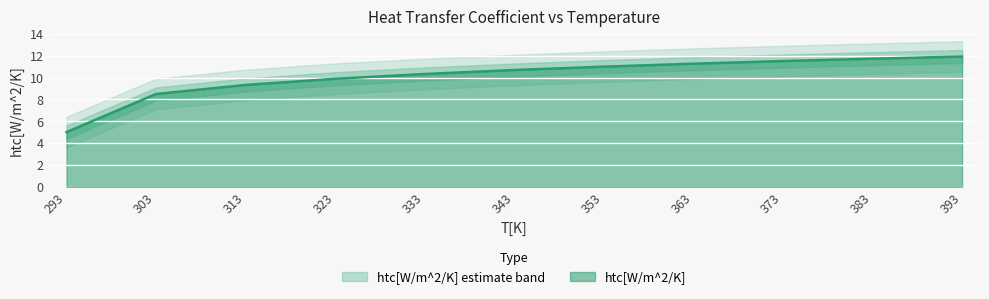

At which label does the data first exceed 10?

333